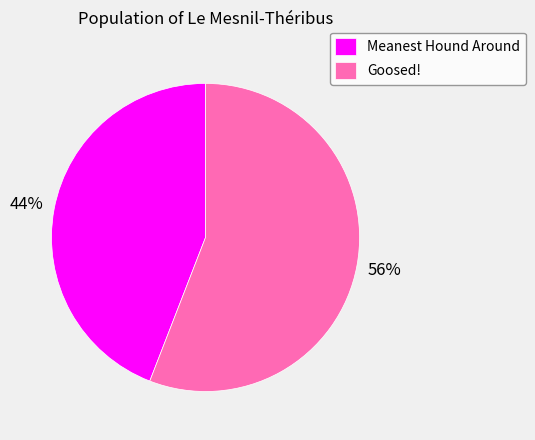

Is the sum of Goosed! and Meanest Hound Around greater than half?

Yes